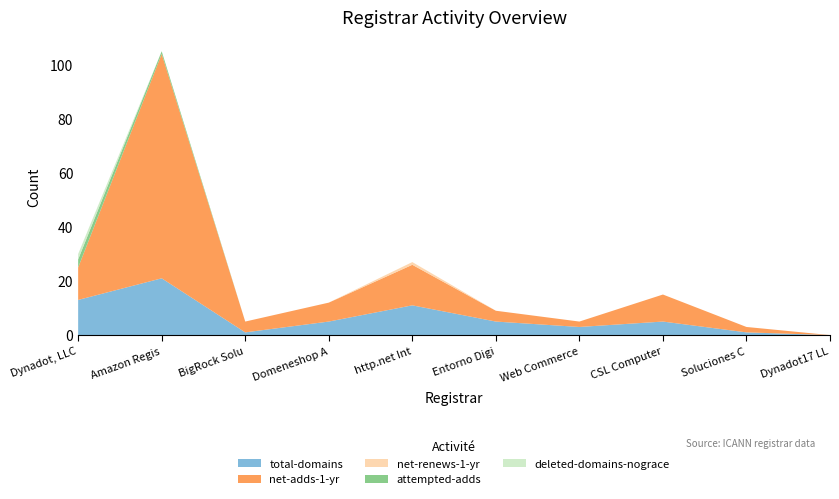

Reading left to right, what are all the values shown in this chart?

total-domains: 13	21	1	5	11	5	3	5	1	0
net-adds-1-yr: 12	83	4	7	15	4	2	10	2	0
net-renews-1-yr: 0	0	0	0	1	0	0	0	0	0
attempted-adds: 3	1	0	0	0	0	0	0	0	0
deleted-domains-nograce: 2	0	0	0	0	0	0	0	0	0